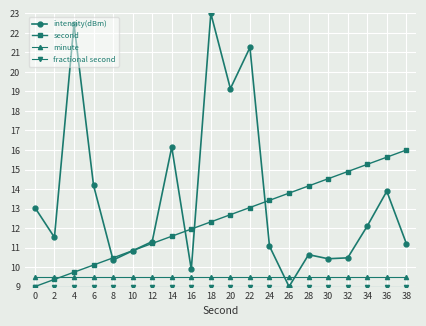

Does the chart have visible grid lines?

Yes